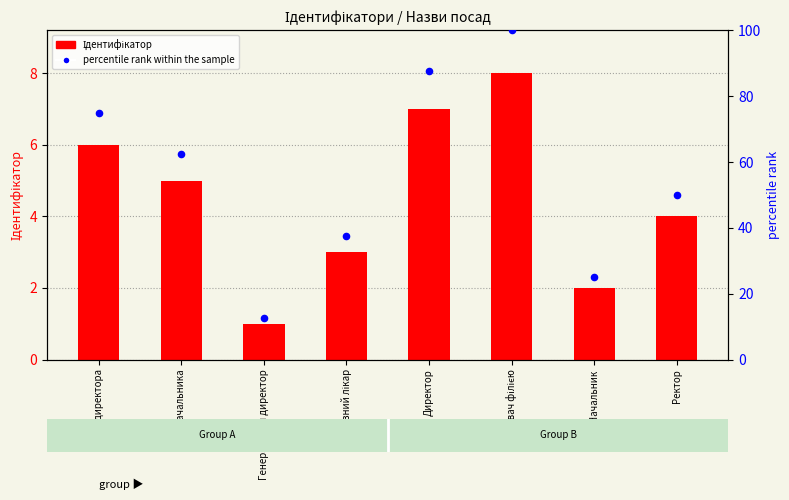

At which category is the sum across all series the highest?

Завідувач філією